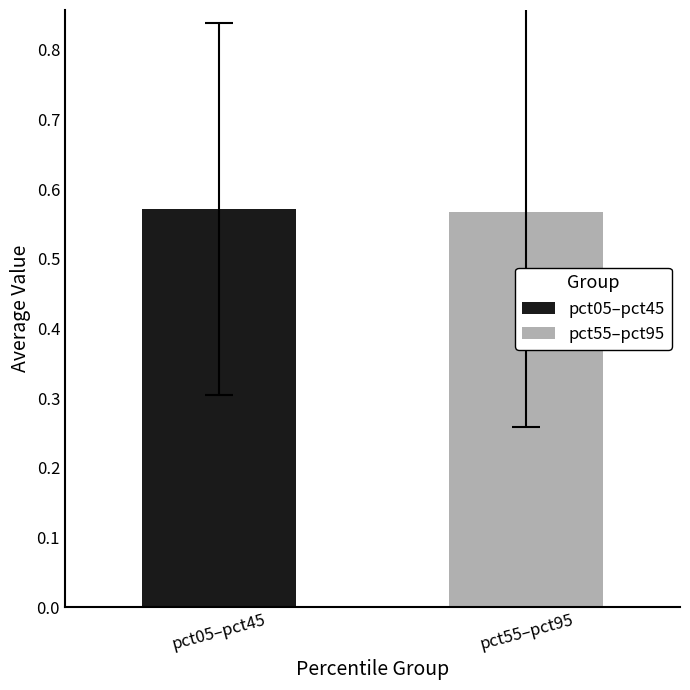

Which series has the widest spread of values?

pct05–pct45